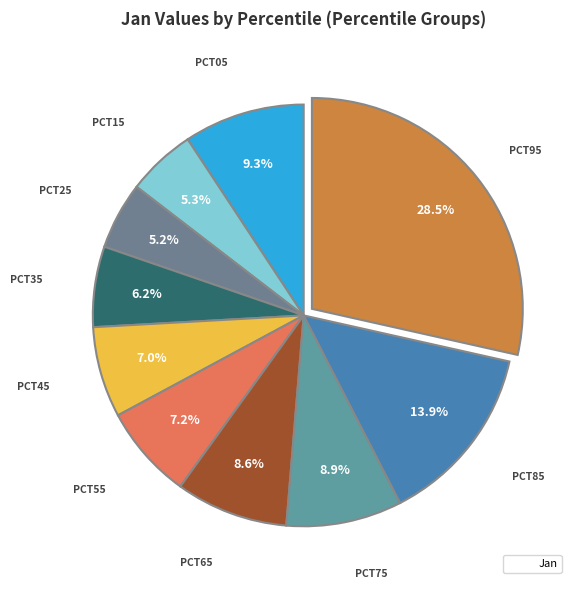

How many segments does this pie chart have?

10